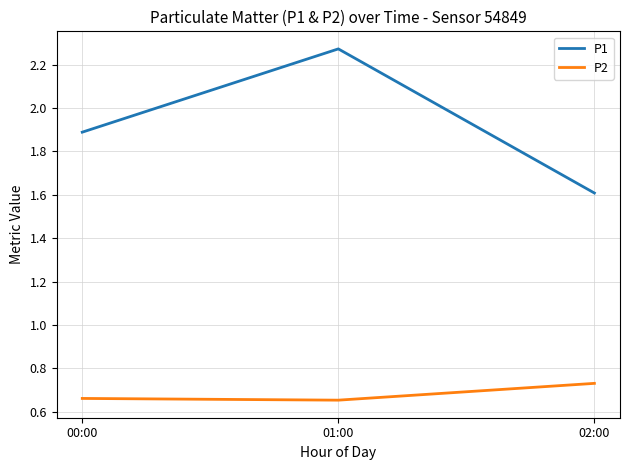

True or false: P1 has a value of 0.9 at 00:00.

False